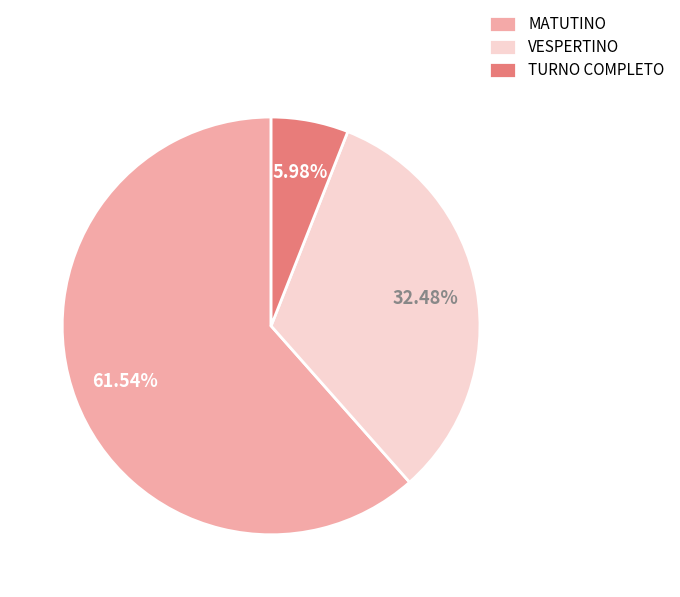

Which slice is the smallest?

TURNO COMPLETO